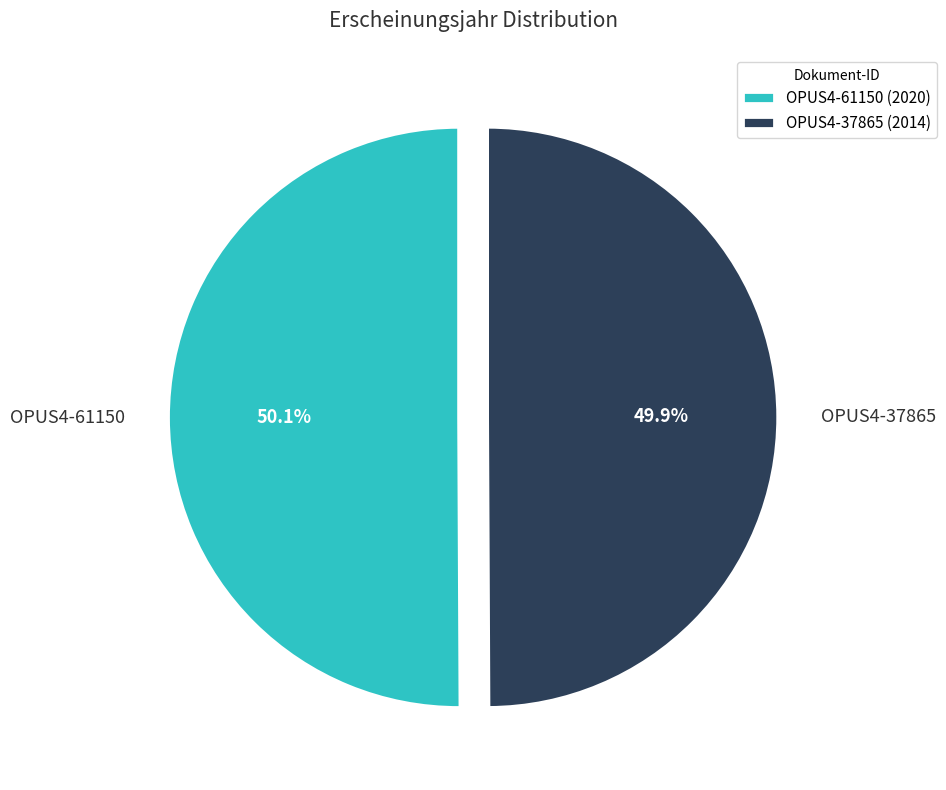

Is there a majority slice in this chart?

Yes